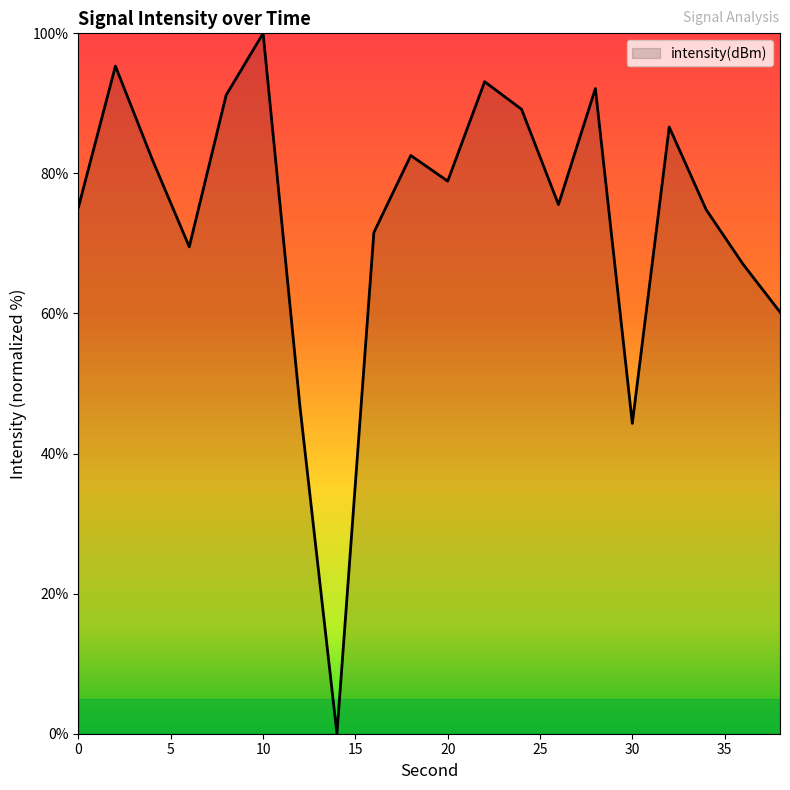

What is the maximum value shown in the chart?

100.0